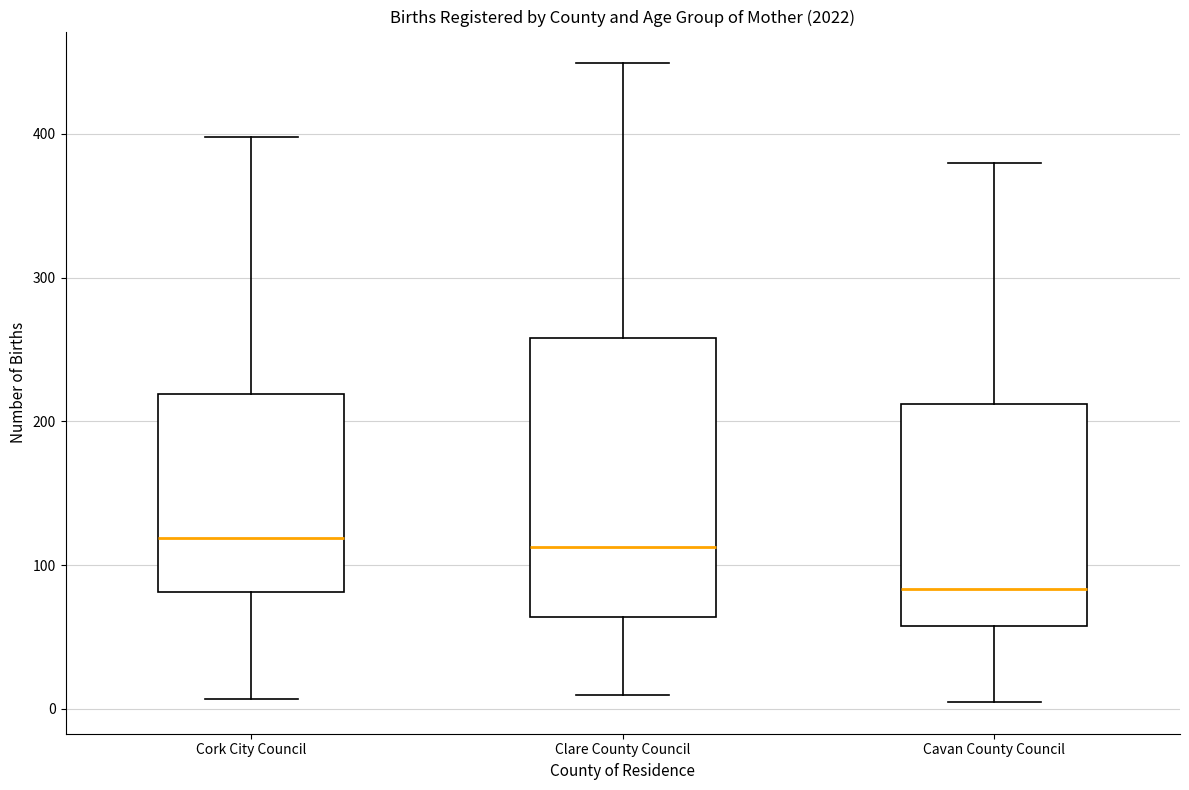

Where is the lower edge of the box for Cork City Council on the y-axis? The values are not printed on the chart, so give them approximately, as read against the axis.

80